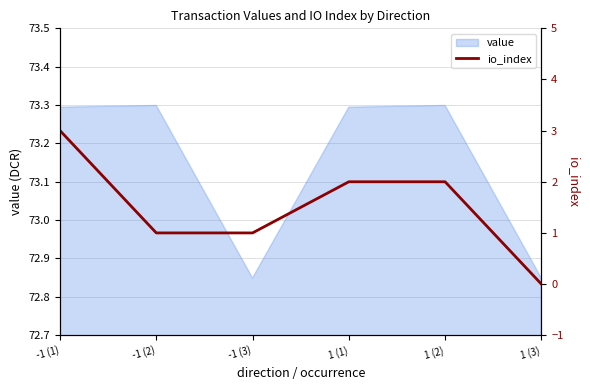

What is the label of the 2nd point from the left?

-1 (2)